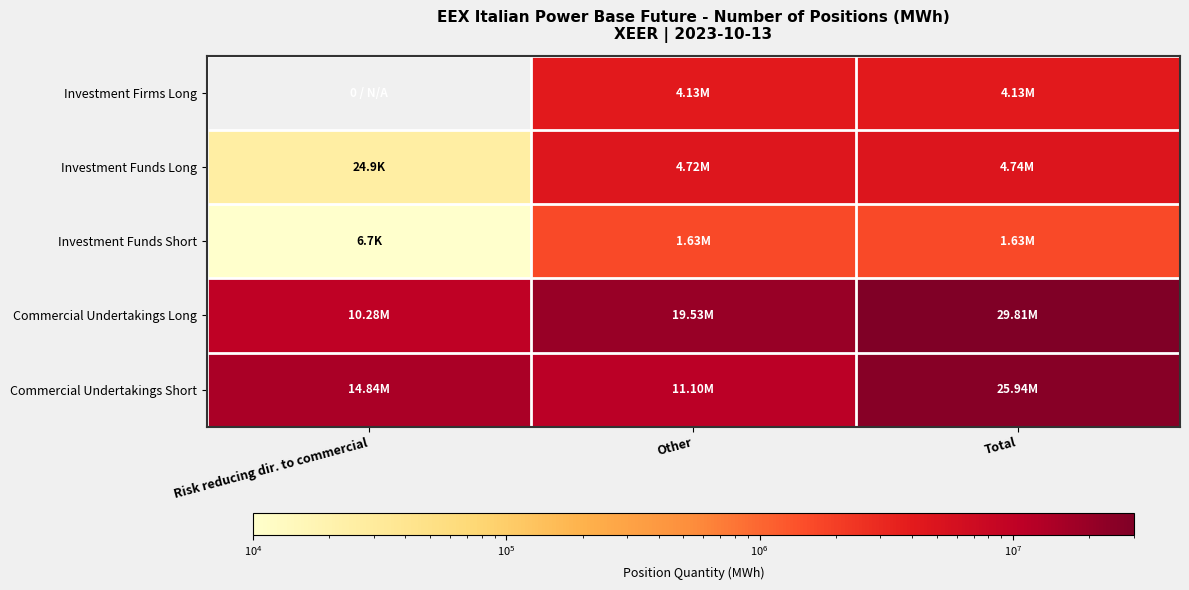

What is the spread (max minus min) of values at Total?

28173440.0